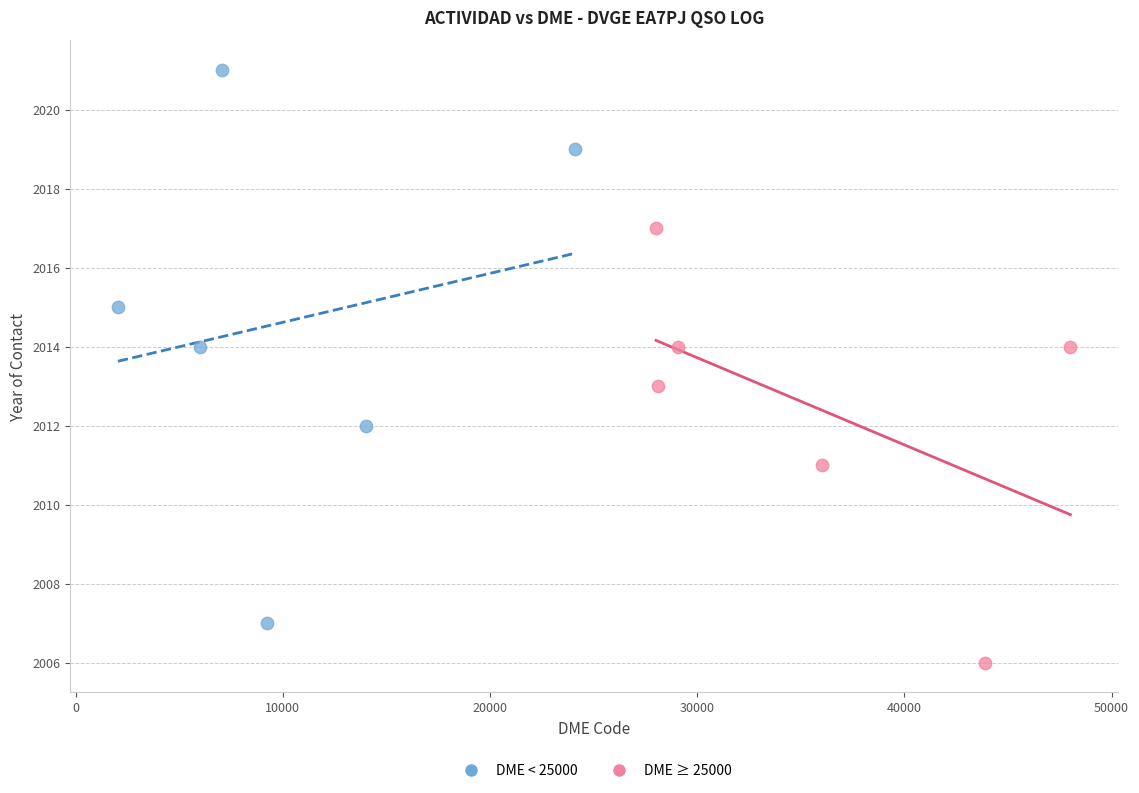

Which series has the widest spread of Y values?

DME < 25000